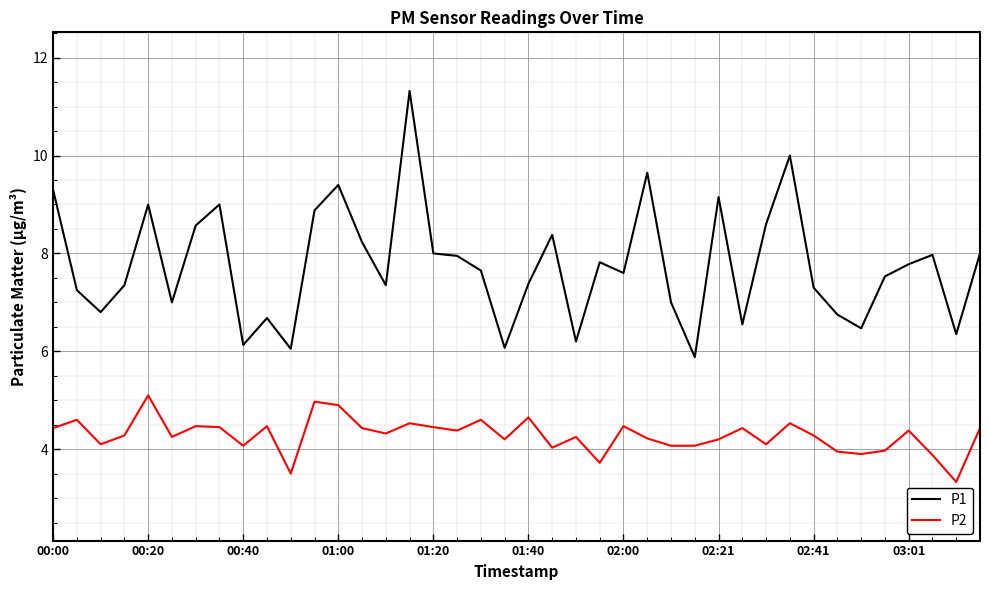

What is the minimum value for P2?

3.3